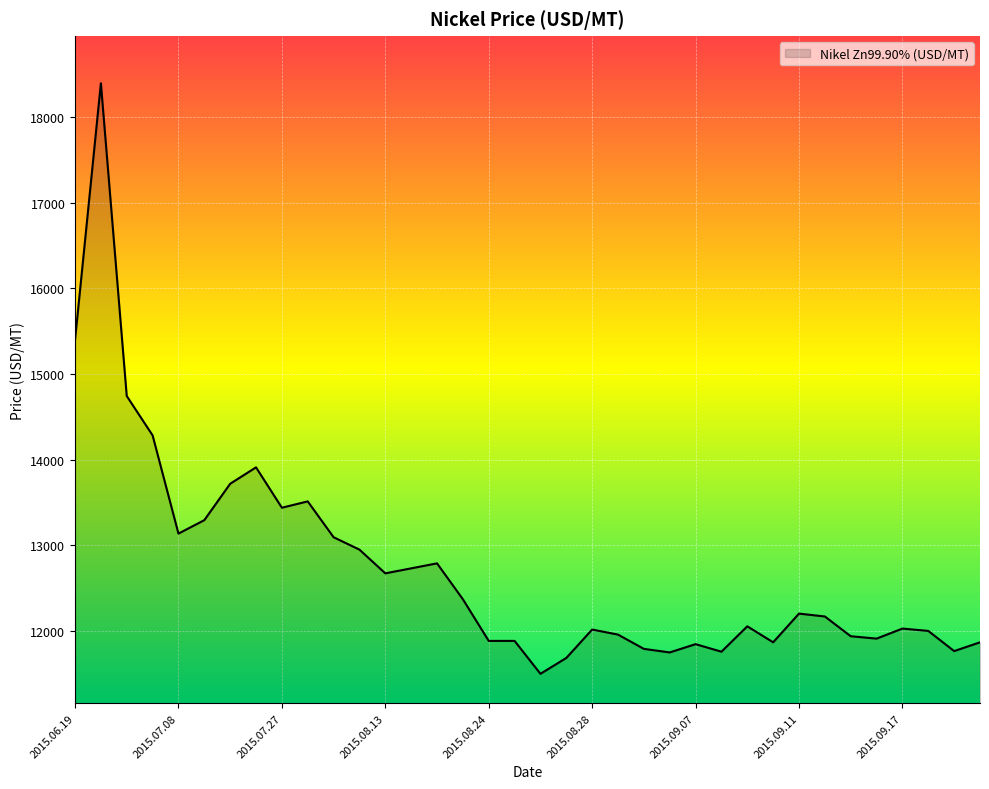

What is the greatest value displayed?

18398.7